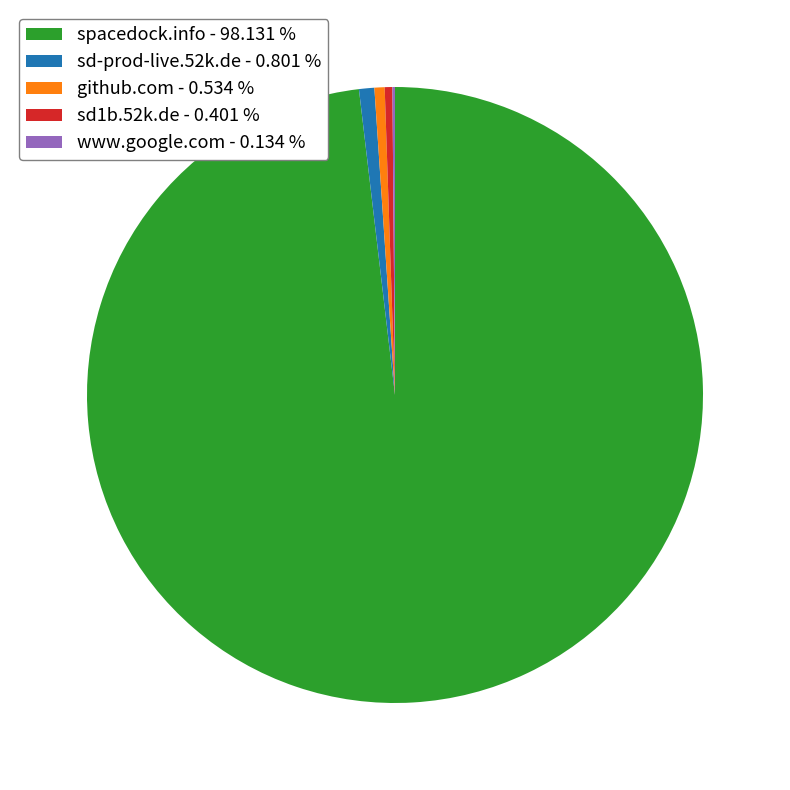

Does github.com - 0.534 % account for over 50% of the chart?

No